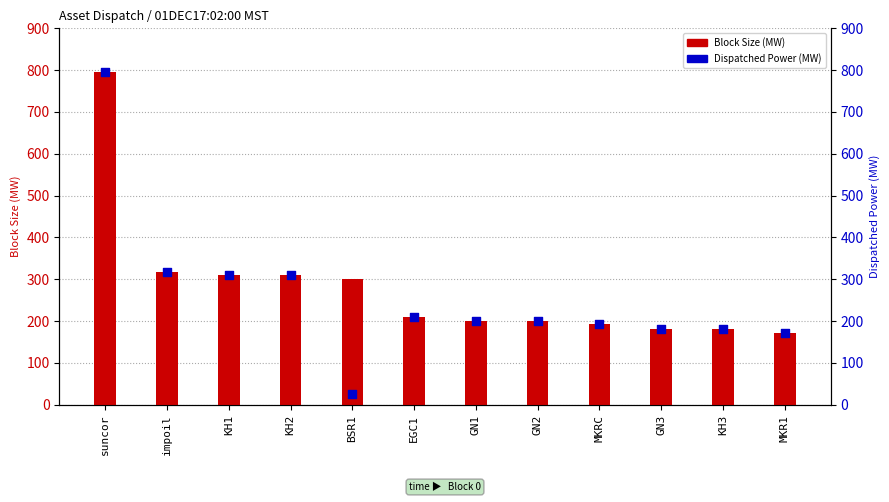

Which series has the largest Y range (max minus min)?

Dispatched Power (MW)